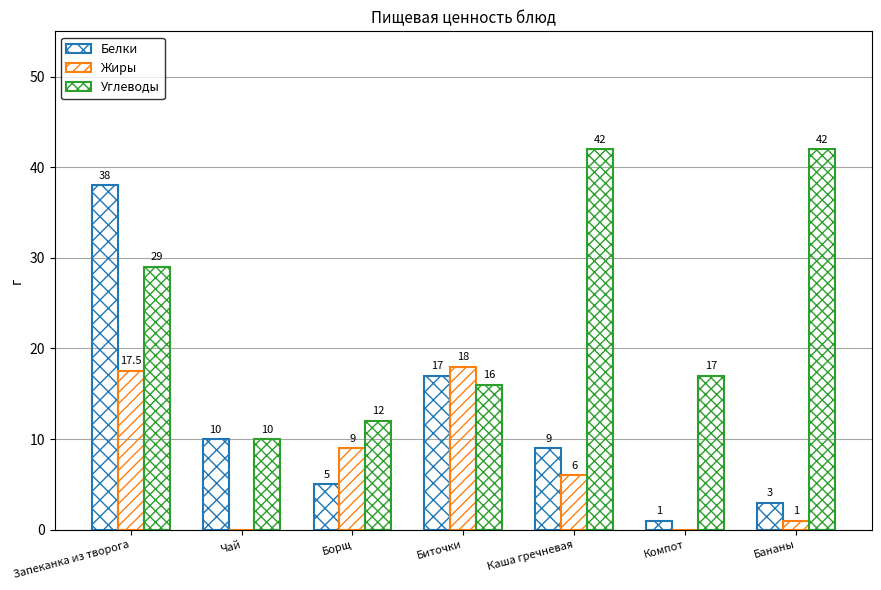

Is the value of Жиры at Бананы greater than the value of Белки at Борщ?

No